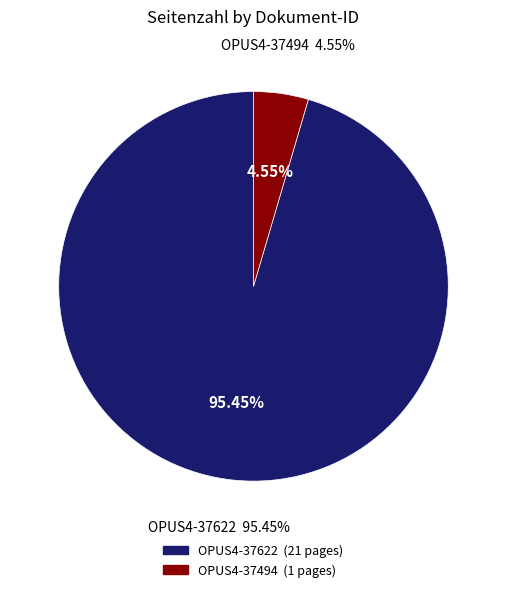

How many segments does this pie chart have?

2